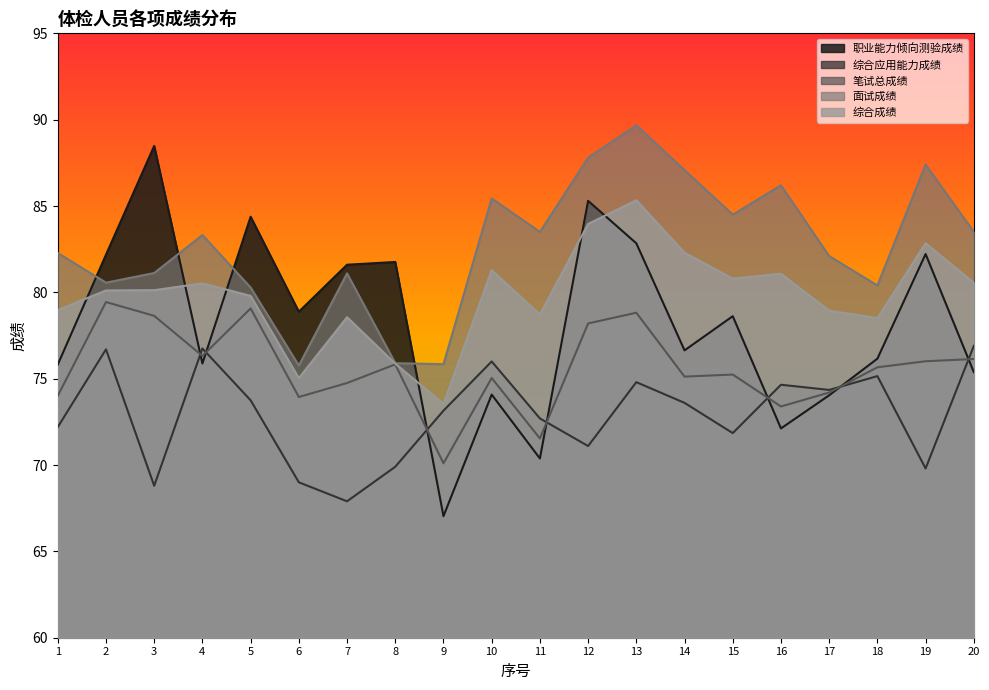

Where do 笔试总成绩 and 综合应用能力成绩 first cross each other?

3 and 4